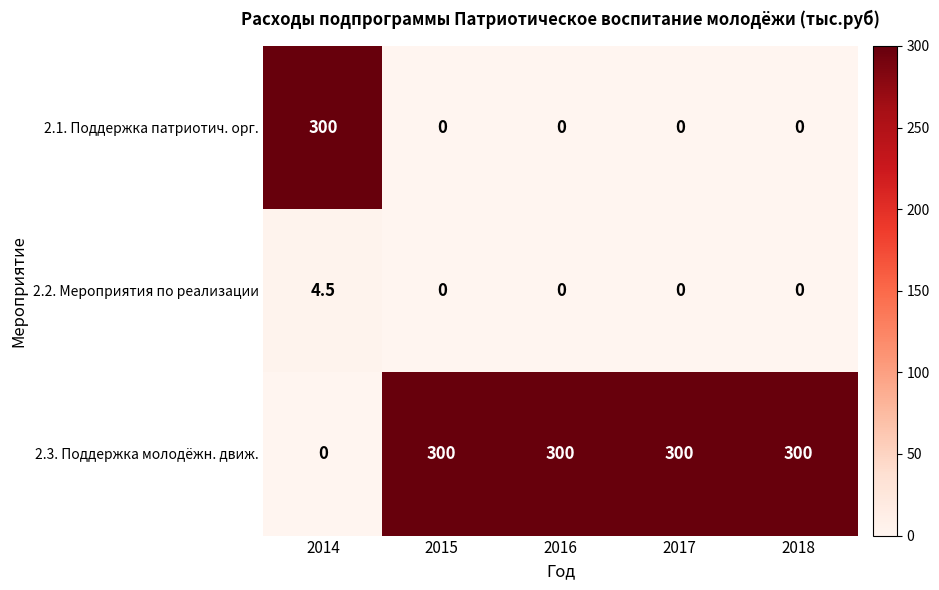

Reading left to right, what are all the values shown in this chart?

2.1. Поддержка патриотич. орг.: 2014=300.0	2015=0.0	2016=0.0	2017=0.0	2018=0.0
2.2. Мероприятия по реализации: 2014=4.5	2015=0.0	2016=0.0	2017=0.0	2018=0.0
2.3. Поддержка молодёжн. движ.: 2014=0.0	2015=300.0	2016=300.0	2017=300.0	2018=300.0